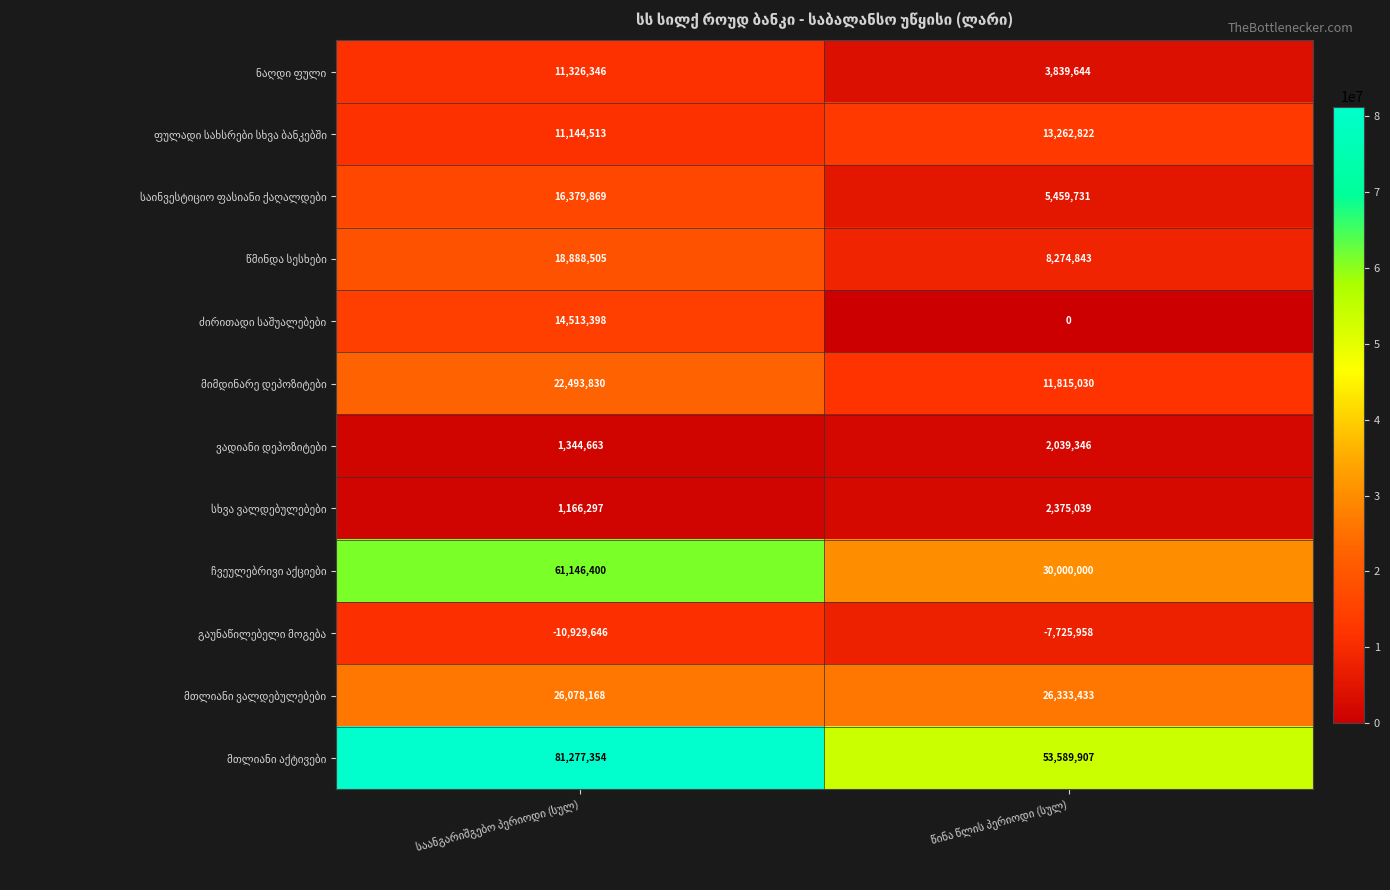

What is the maximum value shown in the chart?

81277354